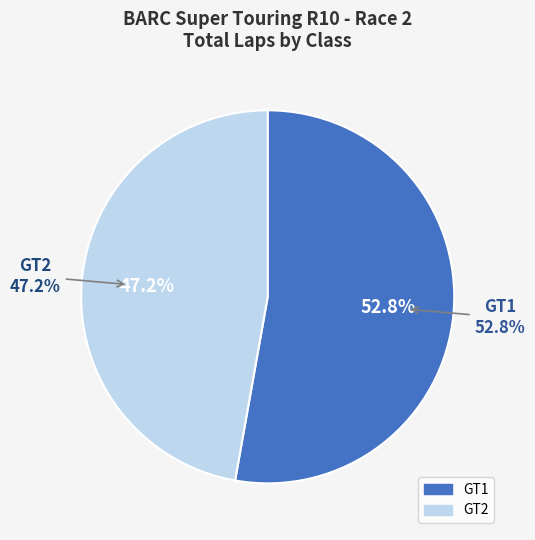

The GT2 slice represents 40% of the pie. True or false?

False